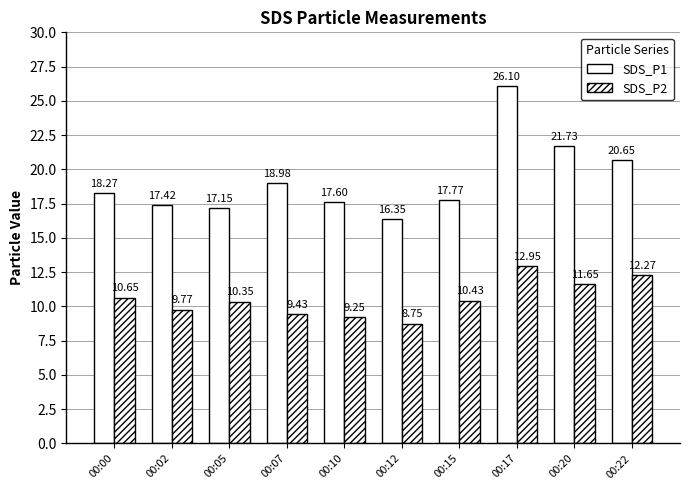

How many data points in SDS_P1 are less than 18?

5